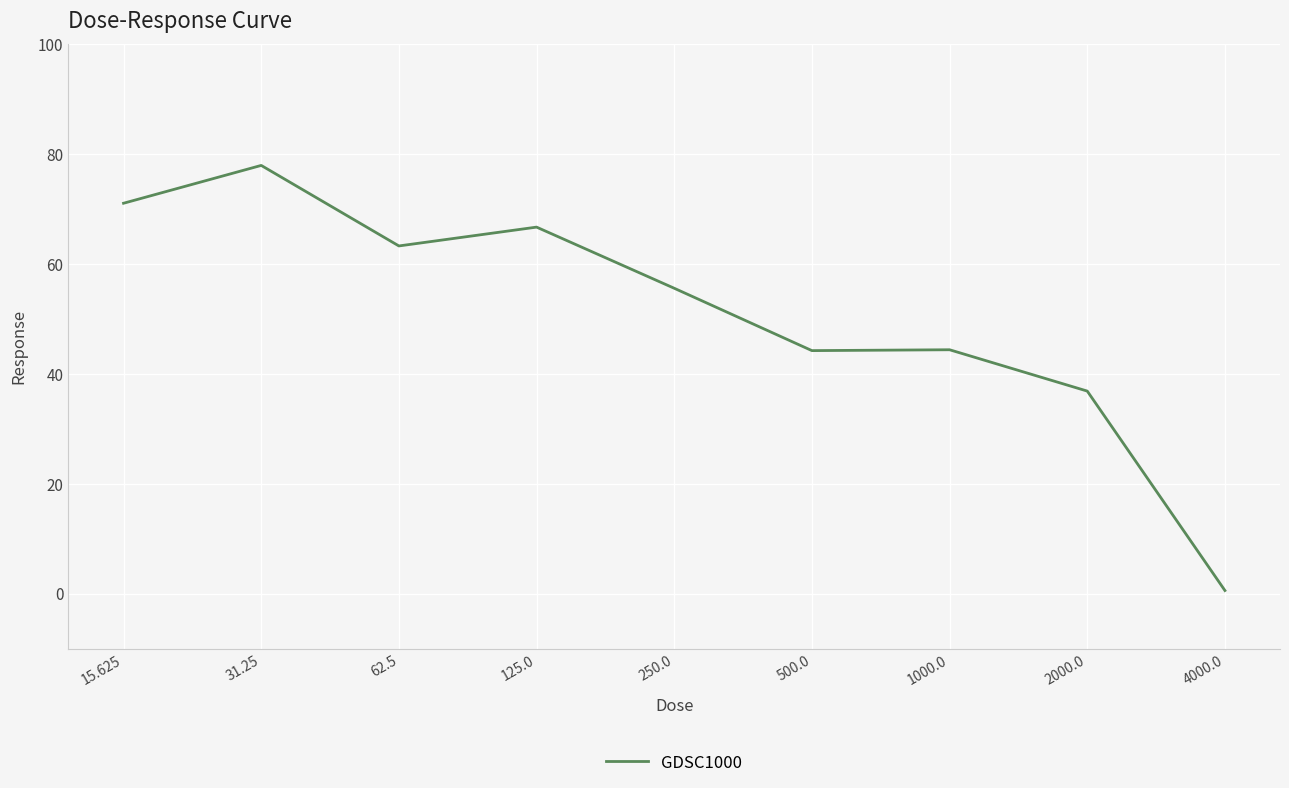

How many values exceed 55?

5